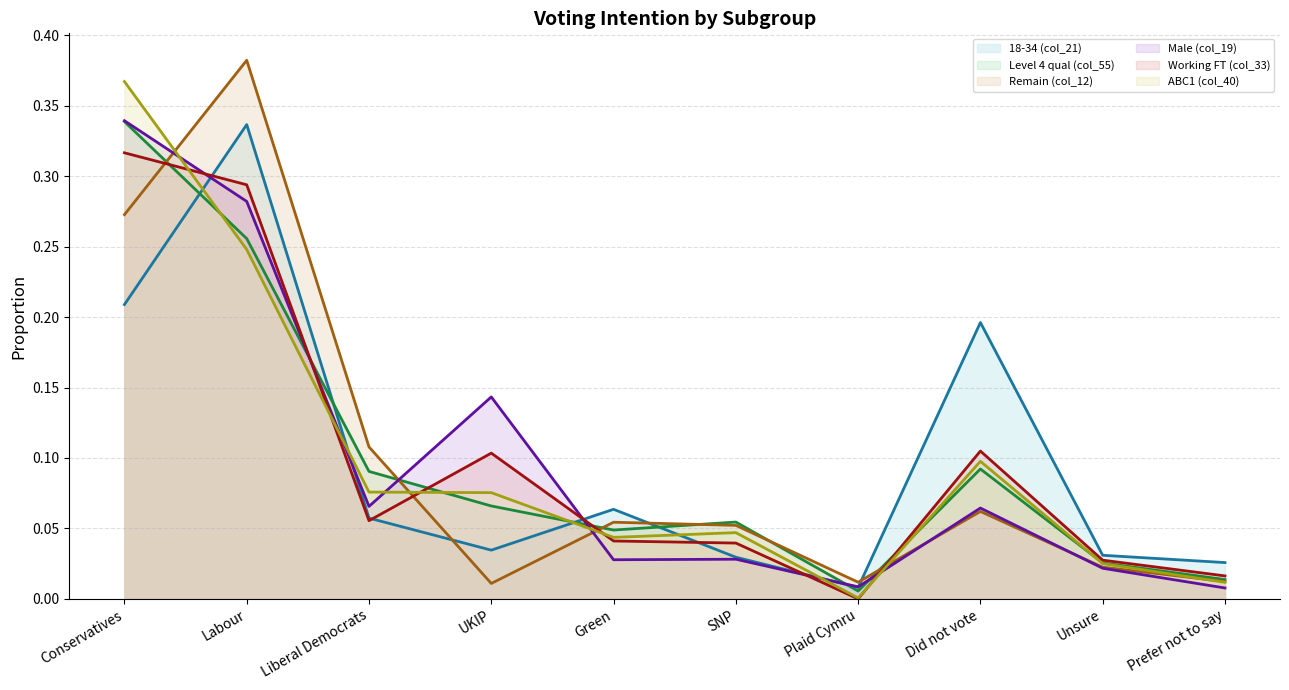

At which label does 18-34 (col_21) (line) reach its peak?

Labour